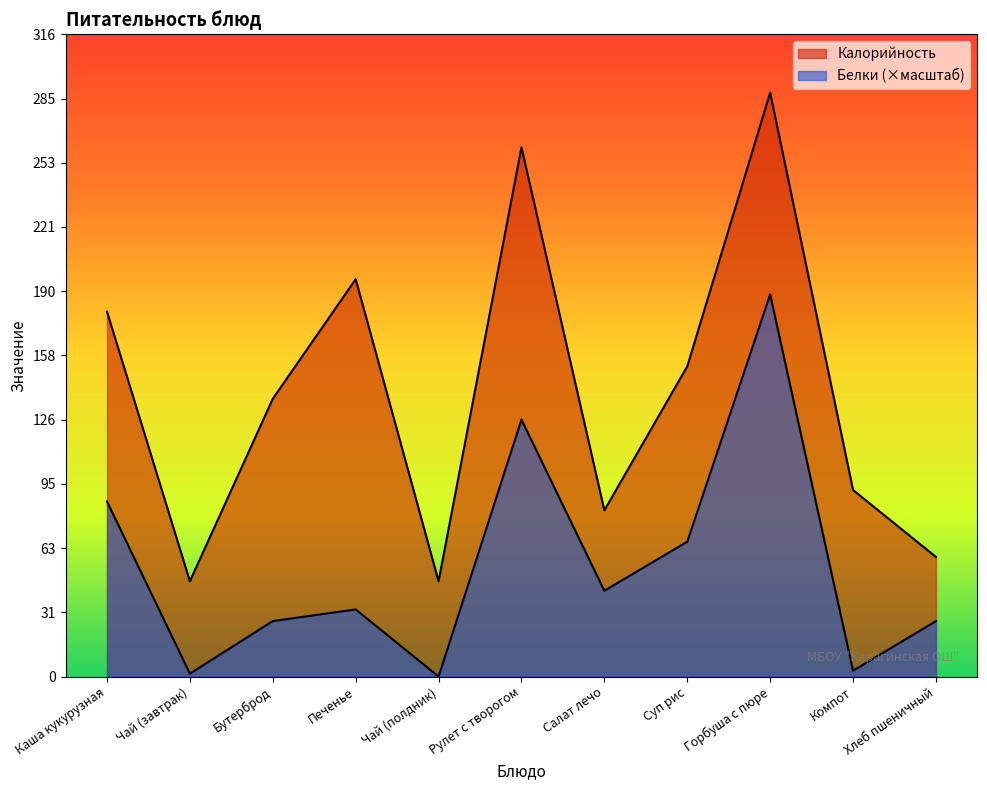

What are all the series names shown in the legend?

Калорийность, Белки